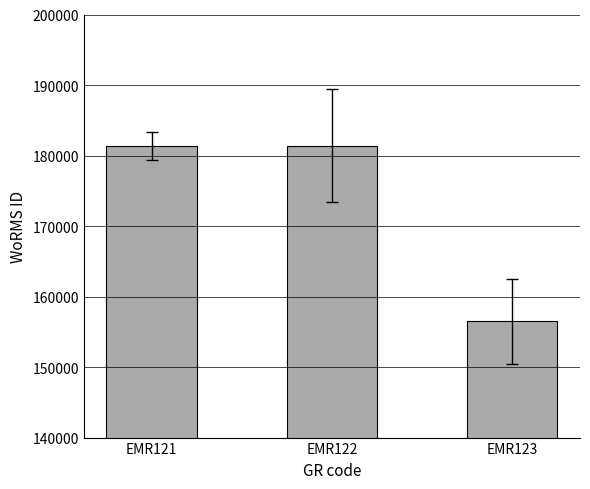

Is it true that the value at EMR121 is 100179?

False